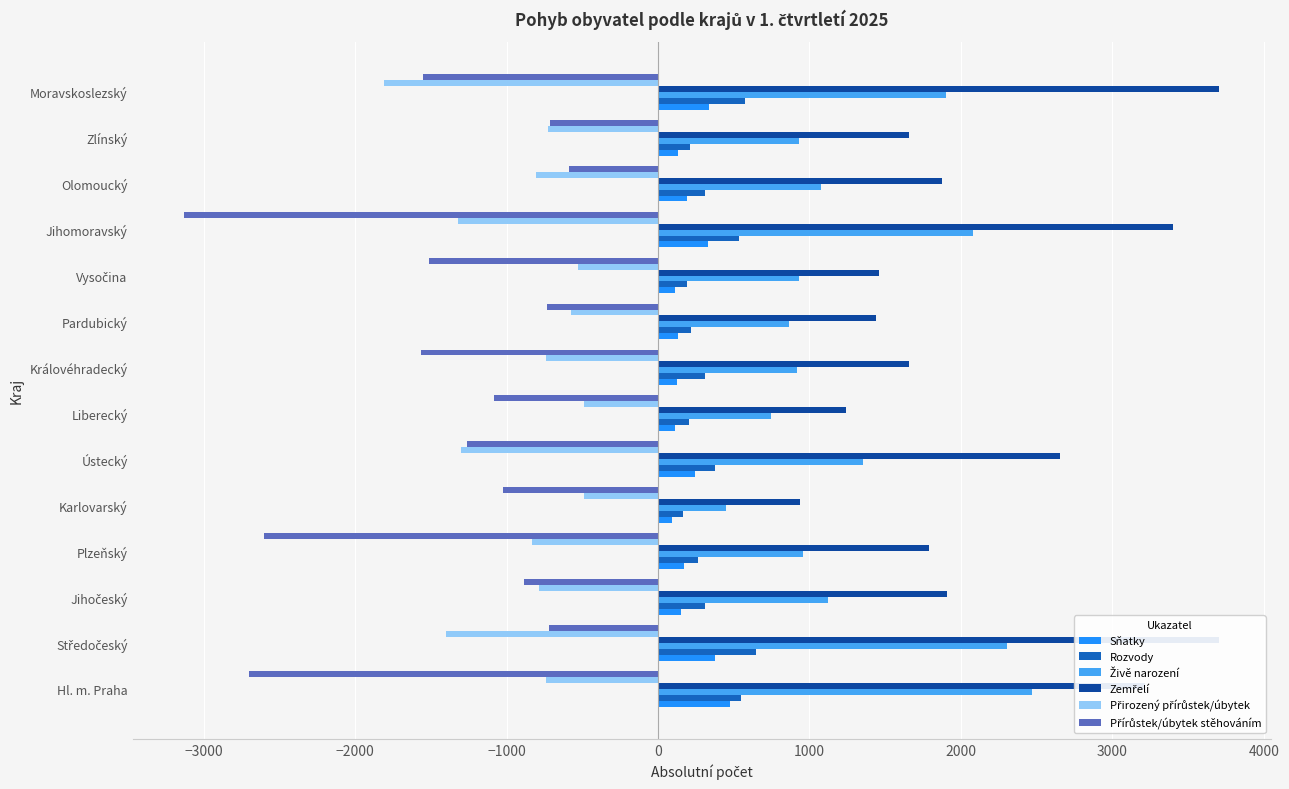

What is the spread (max minus min) of values at Hl. m. Praha?

5916